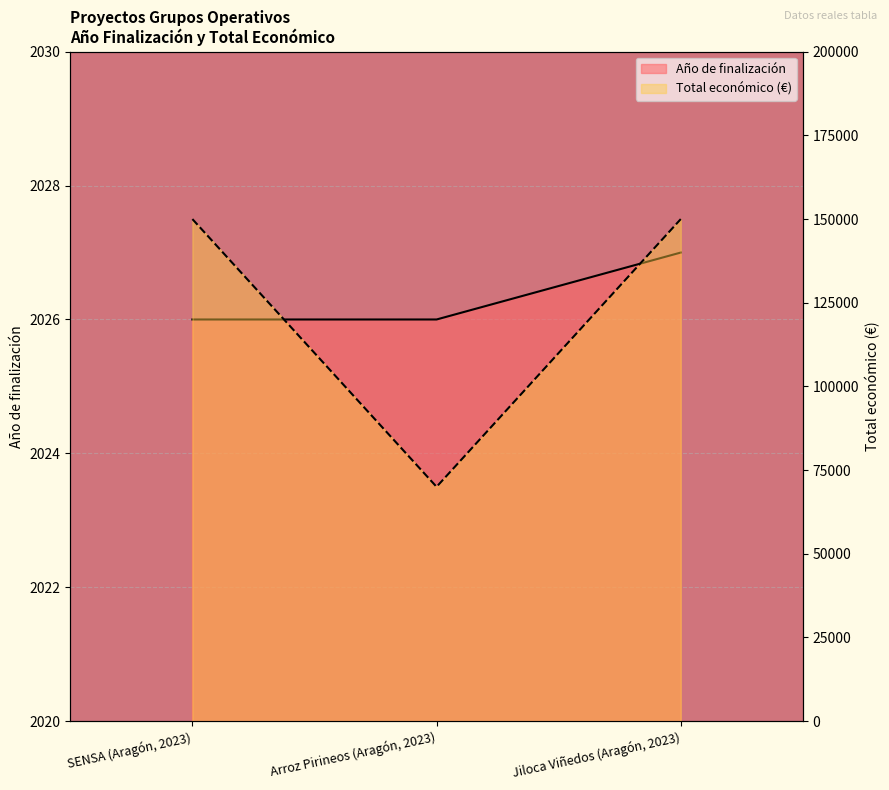

Reading left to right, list all the values displayed in this chart.

Año de finalización: SENSA (Aragón, 2023)=2026	Arroz Pirineos (Aragón, 2023)=2026	Jiloca Viñedos (Aragón, 2023)=2027
Total económico: SENSA (Aragón, 2023)=150000	Arroz Pirineos (Aragón, 2023)=70000	Jiloca Viñedos (Aragón, 2023)=150000